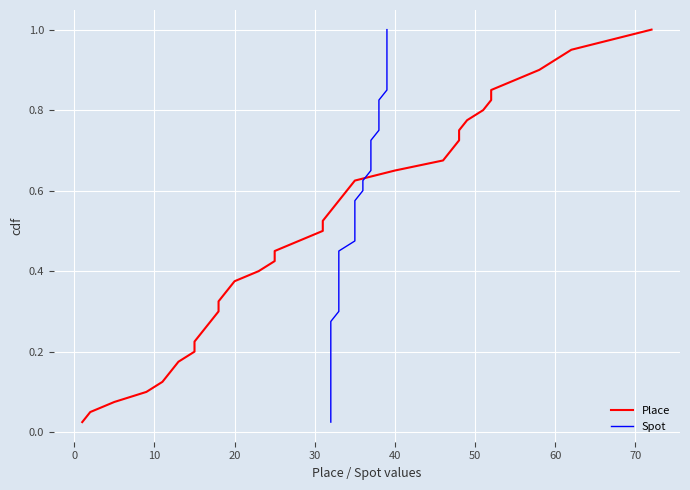

Which has a higher value, 10 or 25?

25